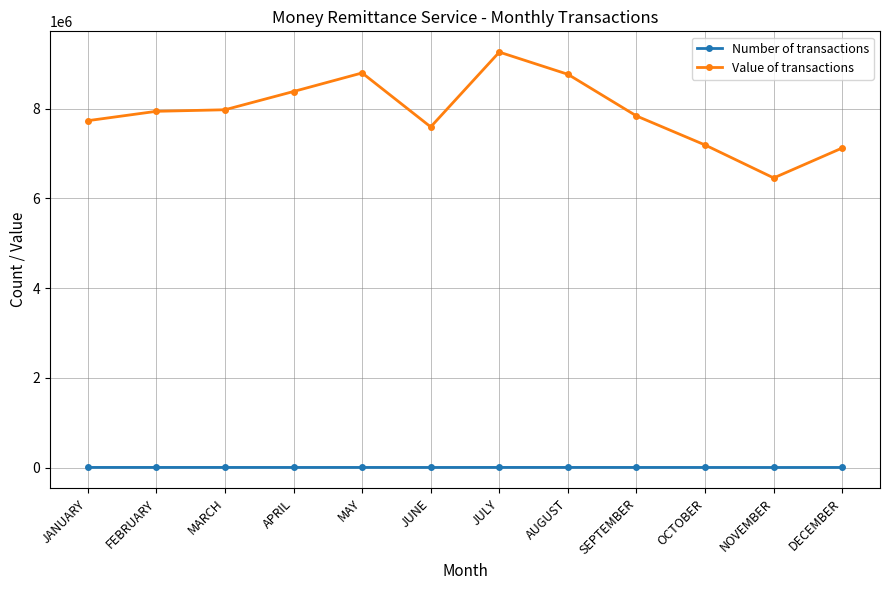

What position from the right is DECEMBER?

1